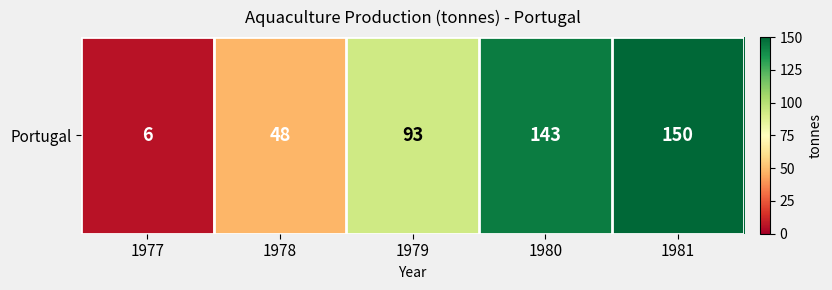

Where is the data nearest to the value 78?

1979